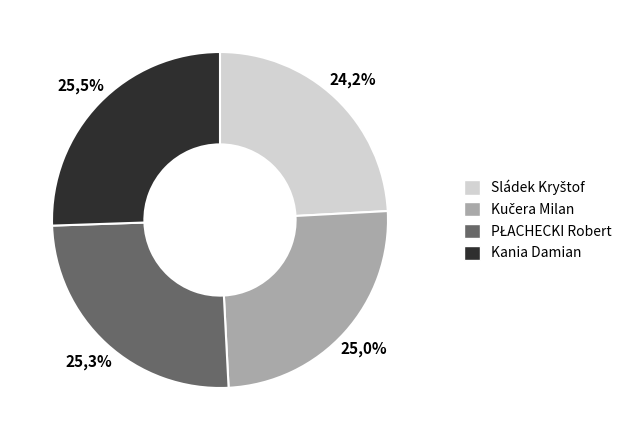

The Kania Damian slice represents 26% of the pie. True or false?

True